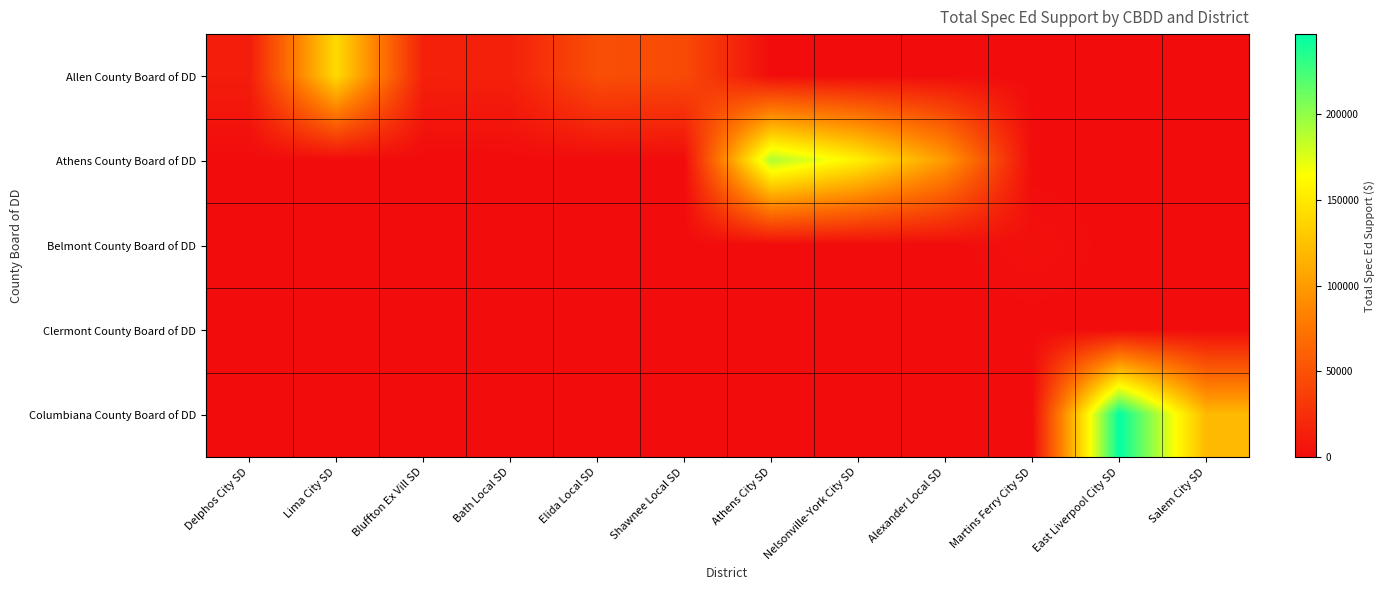

Reading right to left, transcribe all the data shown in this chart.

Allen County Board of DD: Salem City SD=0.0	East Liverpool City SD=0.0	Martins Ferry City SD=0.0	Alexander Local SD=0.0	Nelsonville-York City SD=0.0	Athens City SD=0.0	Shawnee Local SD=44281.6	Elida Local SD=47268.8	Bath Local SD=14558.1	Bluffton Ex Vill SD=14286.8	Lima City SD=141219.4	Delphos City SD=11763.5
Athens County Board of DD: Salem City SD=0.0	East Liverpool City SD=0.0	Martins Ferry City SD=0.0	Alexander Local SD=98903.2	Nelsonville-York City SD=154718.4	Athens City SD=190409.5	Shawnee Local SD=0.0	Elida Local SD=0.0	Bath Local SD=0.0	Bluffton Ex Vill SD=0.0	Lima City SD=0.0	Delphos City SD=0.0
Belmont County Board of DD: Salem City SD=0.0	East Liverpool City SD=0.0	Martins Ferry City SD=3122.7	Alexander Local SD=0.0	Nelsonville-York City SD=0.0	Athens City SD=0.0	Shawnee Local SD=0.0	Elida Local SD=0.0	Bath Local SD=0.0	Bluffton Ex Vill SD=0.0	Lima City SD=0.0	Delphos City SD=0.0
Clermont County Board of DD: Salem City SD=0.0	East Liverpool City SD=0.0	Martins Ferry City SD=0.0	Alexander Local SD=0.0	Nelsonville-York City SD=0.0	Athens City SD=0.0	Shawnee Local SD=0.0	Elida Local SD=0.0	Bath Local SD=0.0	Bluffton Ex Vill SD=0.0	Lima City SD=0.0	Delphos City SD=0.0
Columbiana County Board of DD: Salem City SD=119527.2	East Liverpool City SD=246458.7	Martins Ferry City SD=0.0	Alexander Local SD=0.0	Nelsonville-York City SD=0.0	Athens City SD=0.0	Shawnee Local SD=0.0	Elida Local SD=0.0	Bath Local SD=0.0	Bluffton Ex Vill SD=0.0	Lima City SD=0.0	Delphos City SD=0.0